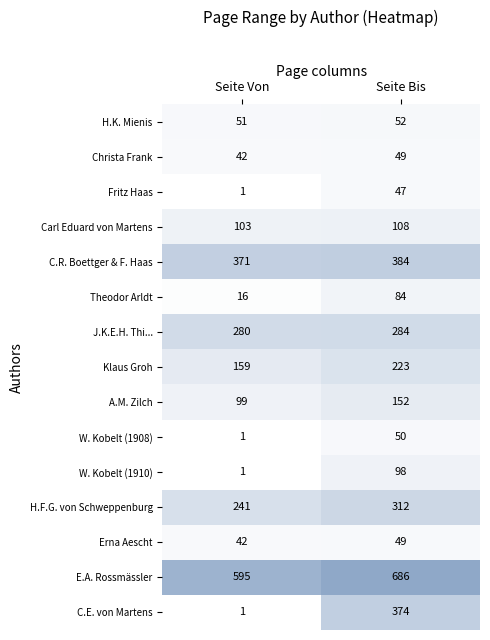

Which series has the widest spread of values?

C.E. von Martens